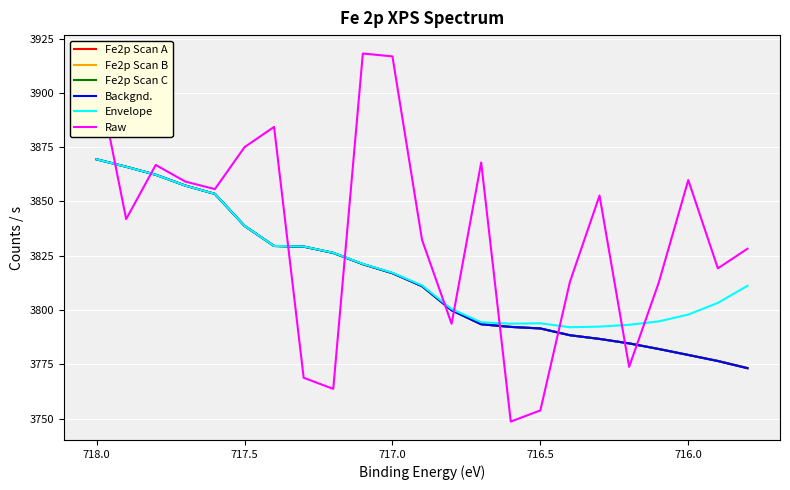

What are all the series names shown in the legend?

Fe2p Scan A, Fe2p Scan B, Fe2p Scan C, Backgnd., Envelope, Raw